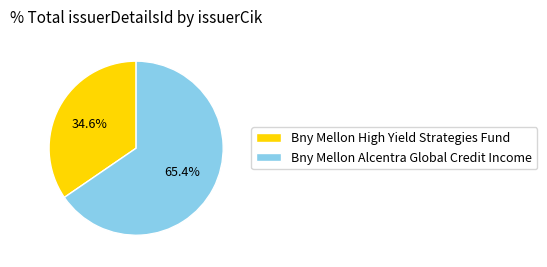

Which slice is the smallest?

Bny Mellon High Yield Strategies Fund